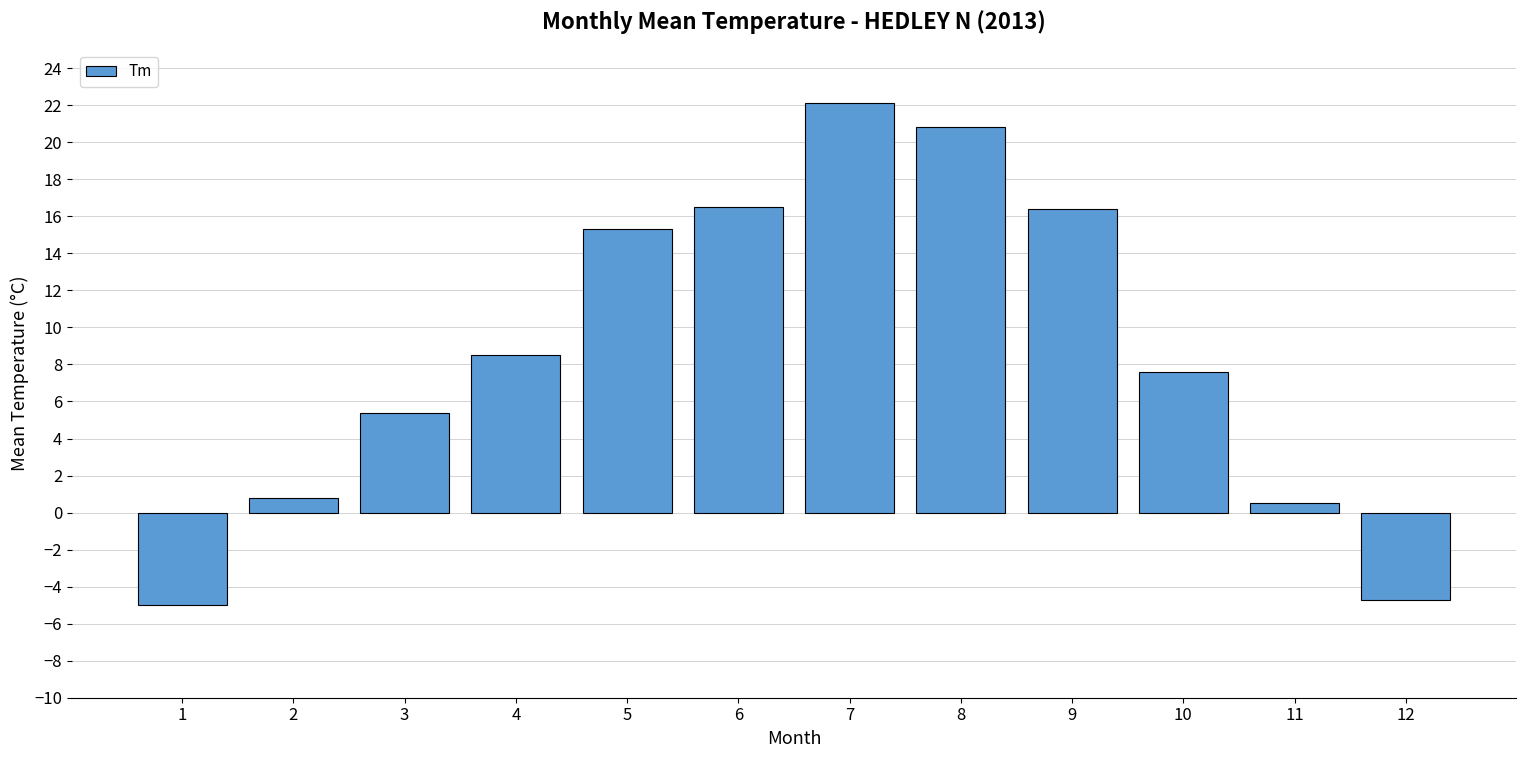

What is the difference between the second highest and second lowest values?

25.5